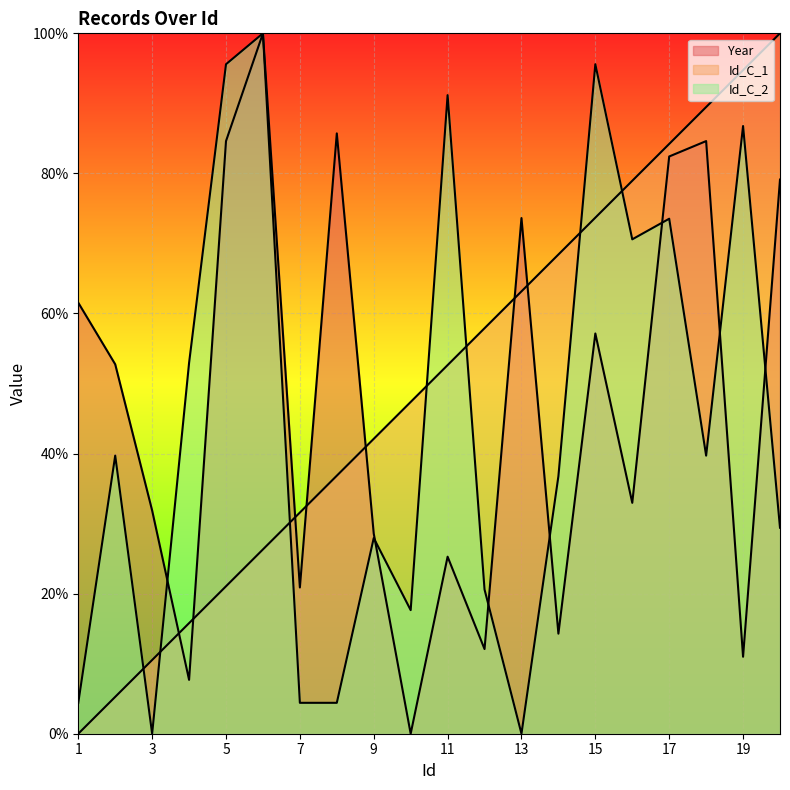

Count the number of data series in this chart.

3